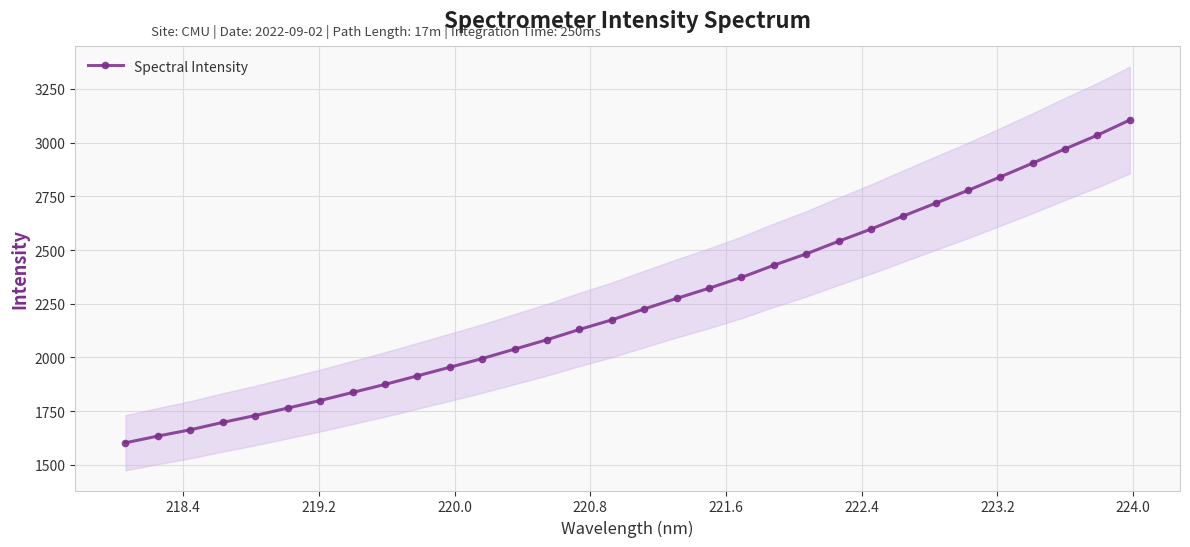

What is the maximum value for Spectral Intensity?

3105.2